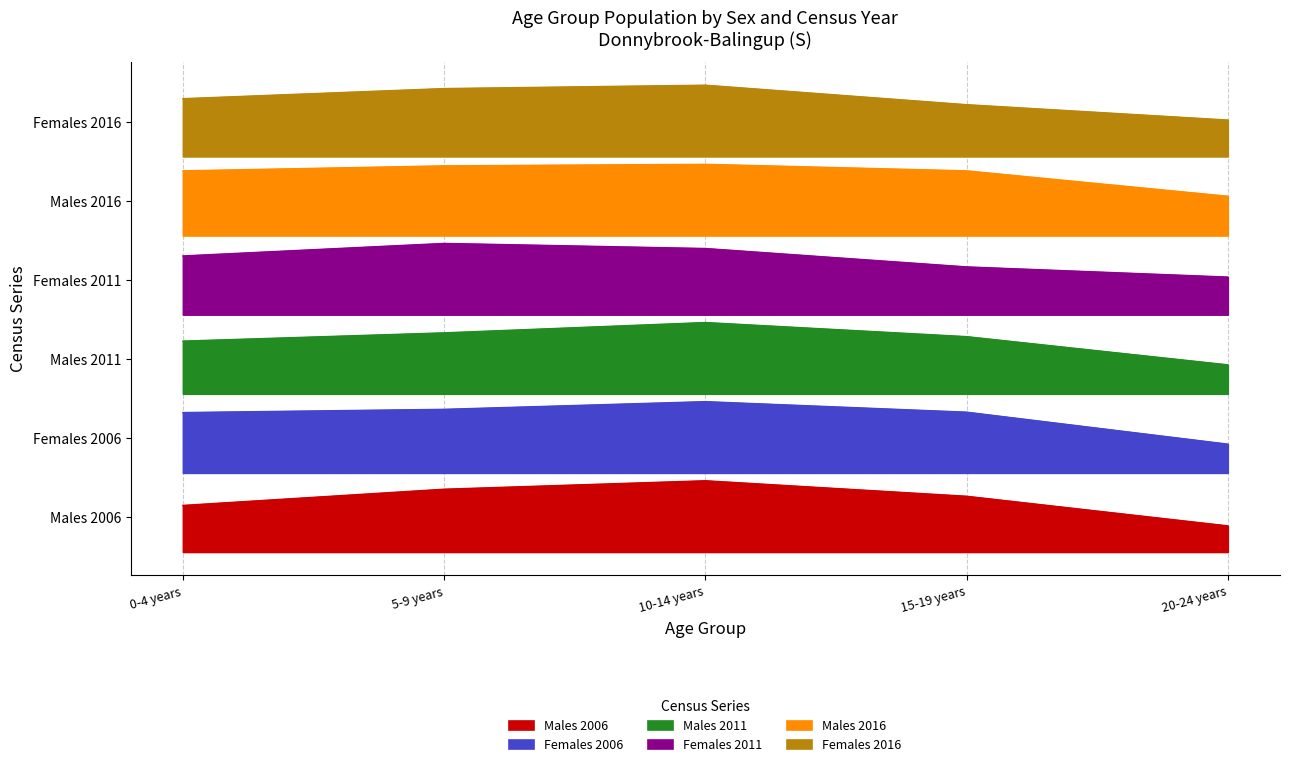

What value does the Males 2011 series have at 0-4 years?

133.3